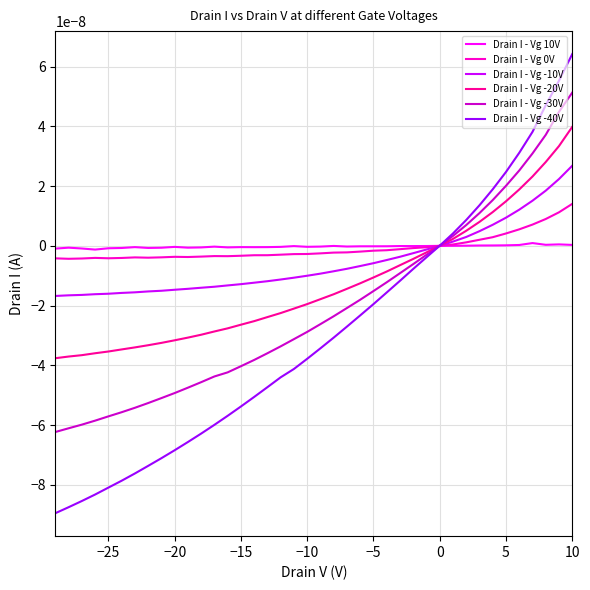

What are all the series names shown in the legend?

Drain I - Vg 10V, Drain I - Vg 0V, Drain I - Vg -10V, Drain I - Vg -20V, Drain I - Vg -30V, Drain I - Vg -40V